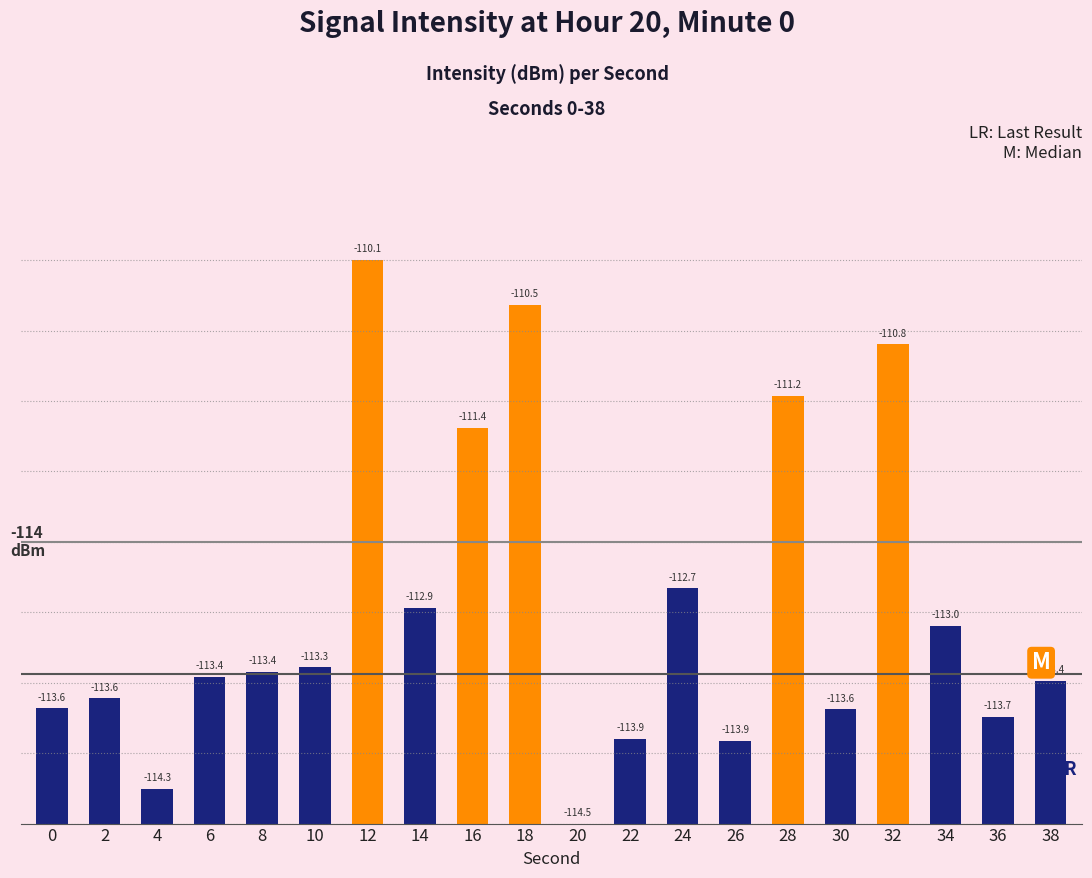

Reading right to left, what are all the values shown in this chart?

38=1.1	36=0.8	34=1.6	32=3.8	30=0.9	28=3.4	26=0.7	24=1.8	22=0.7	20=0.0	18=4.1	16=3.1	14=1.7	12=4.4	10=1.2	8=1.2	6=1.2	4=0.3	2=1.0	0=0.9